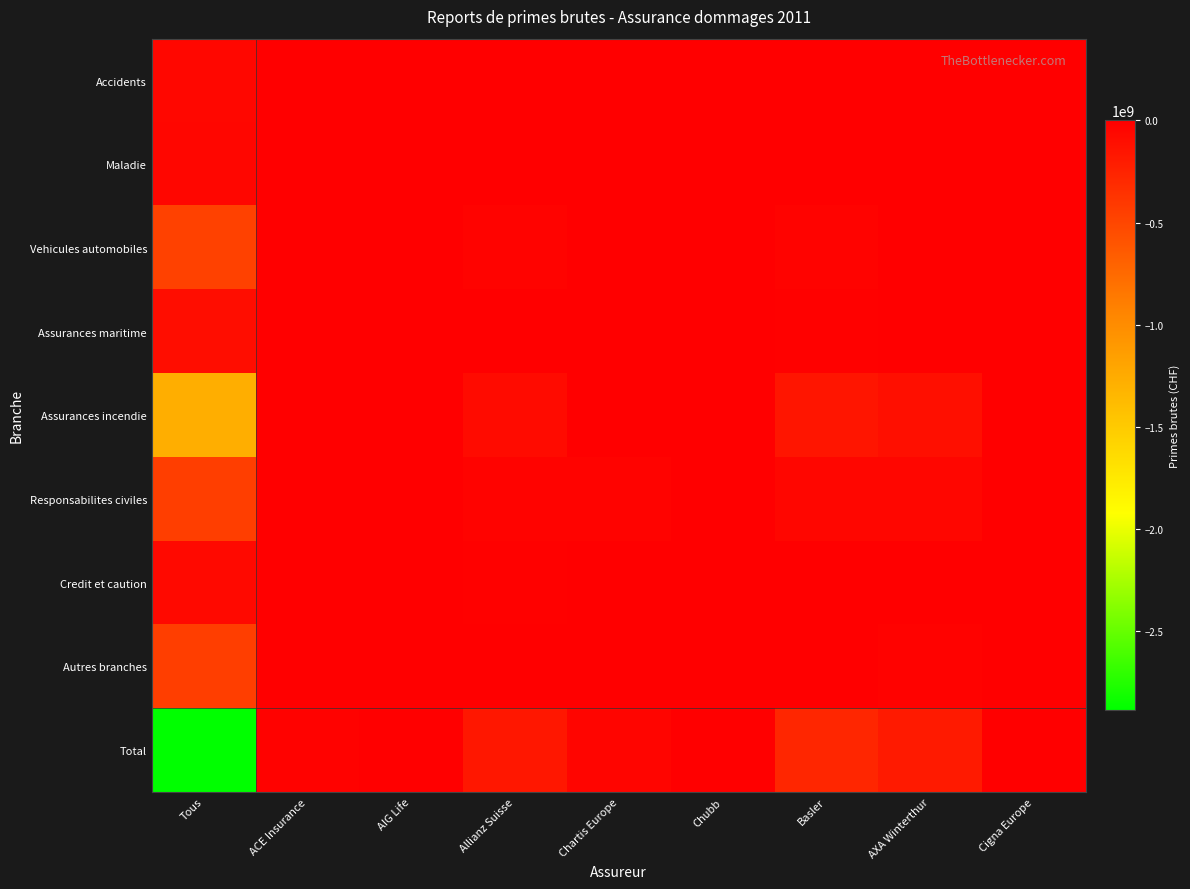

What is the spread (max minus min) of values at AXA Winterthur?

188817035